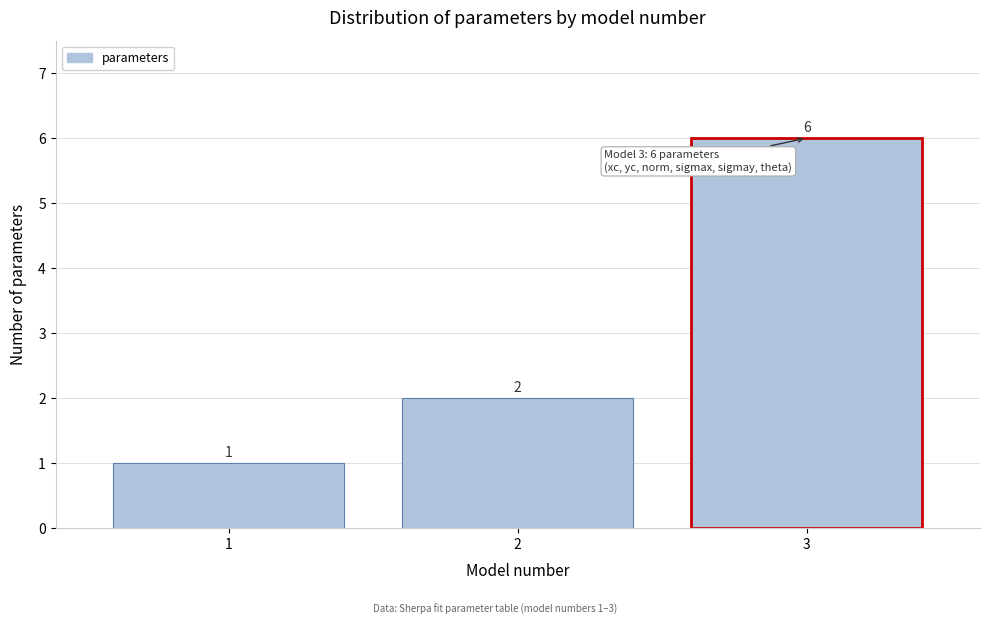

Reading left to right, transcribe all the data shown in this chart.

1=1	2=2	3=6